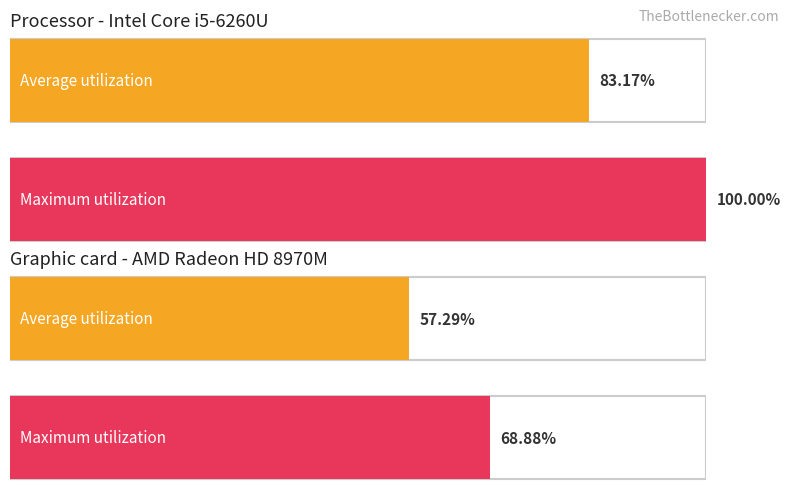

How many series are shown in this chart?

2